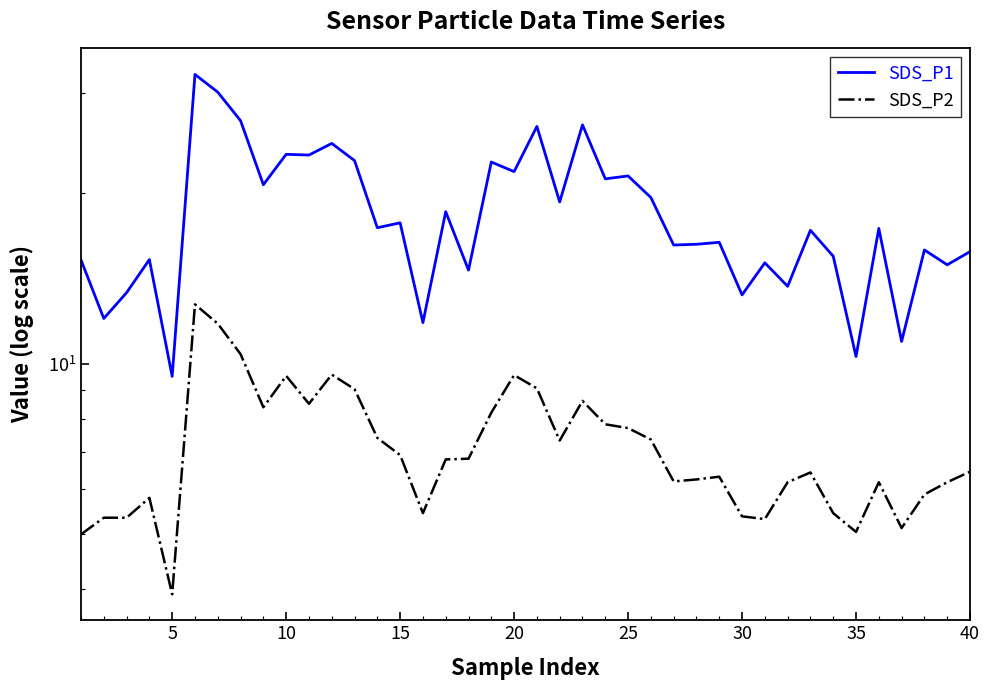

Reading right to left, list all the values displayed in this chart.

SDS_P1: 15.8	14.9	15.9	10.9	17.3	10.3	15.5	17.2	13.7	15.1	13.2	16.4	16.2	16.2	19.6	21.4	21.2	26.4	19.3	26.2	21.8	22.7	14.6	18.6	11.8	17.7	17.4	22.8	24.5	23.4	23.4	20.7	26.9	30.1	32.4	9.5	15.3	13.3	12.0	15.2
SDS_P2: 6.5	6.2	5.9	5.1	6.2	5.0	5.5	6.4	6.2	5.3	5.4	6.3	6.2	6.2	7.3	7.7	7.8	8.6	7.3	9.1	9.6	8.2	6.8	6.8	5.5	6.9	7.4	9.0	9.6	8.5	9.5	8.4	10.4	11.8	12.7	3.9	5.8	5.3	5.3	5.0